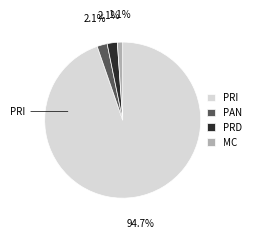

Which slice is the largest?

PRI